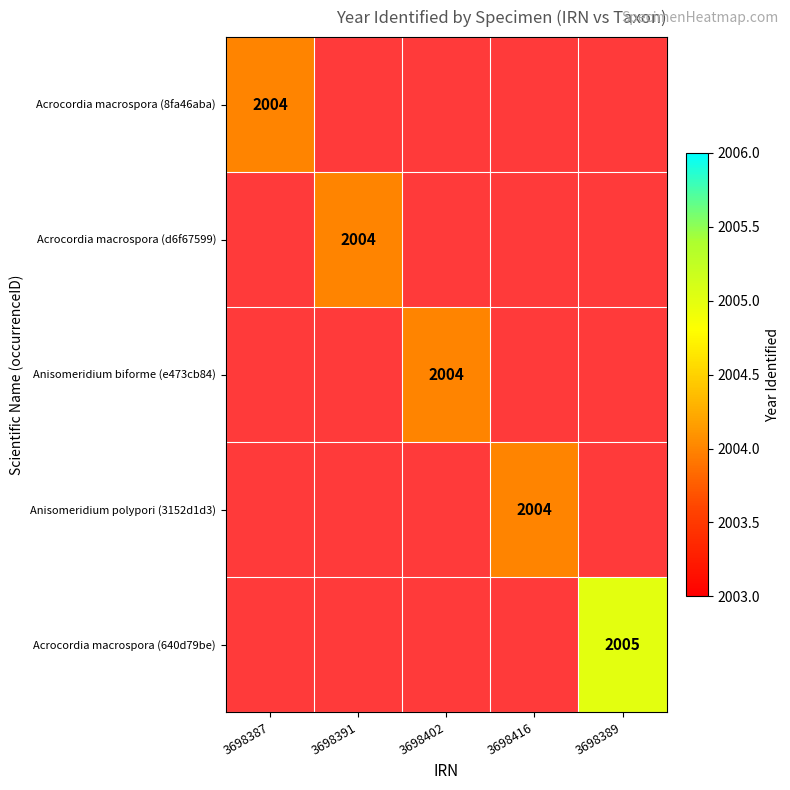

The value of Acrocordia macrospora (640d79be) at 3698389 is 2005. True or false?

True